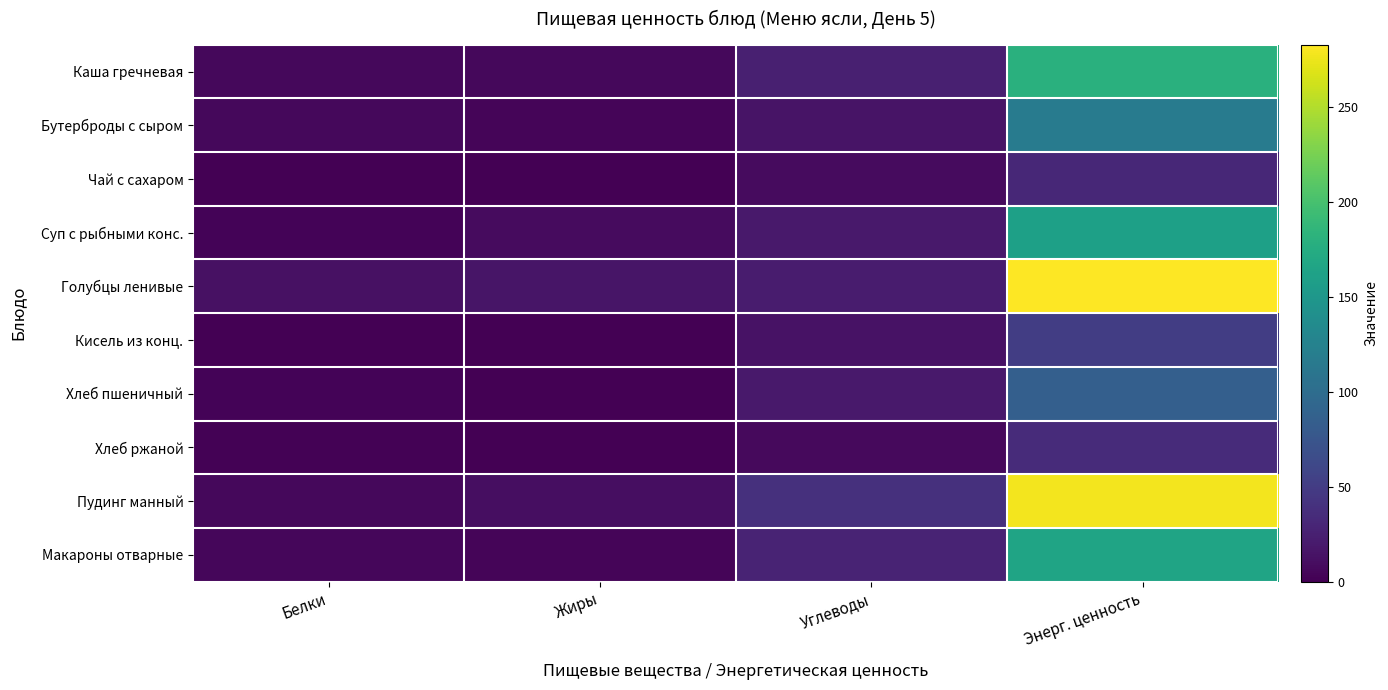

At which category is the sum across all series the highest?

Энерг. ценность